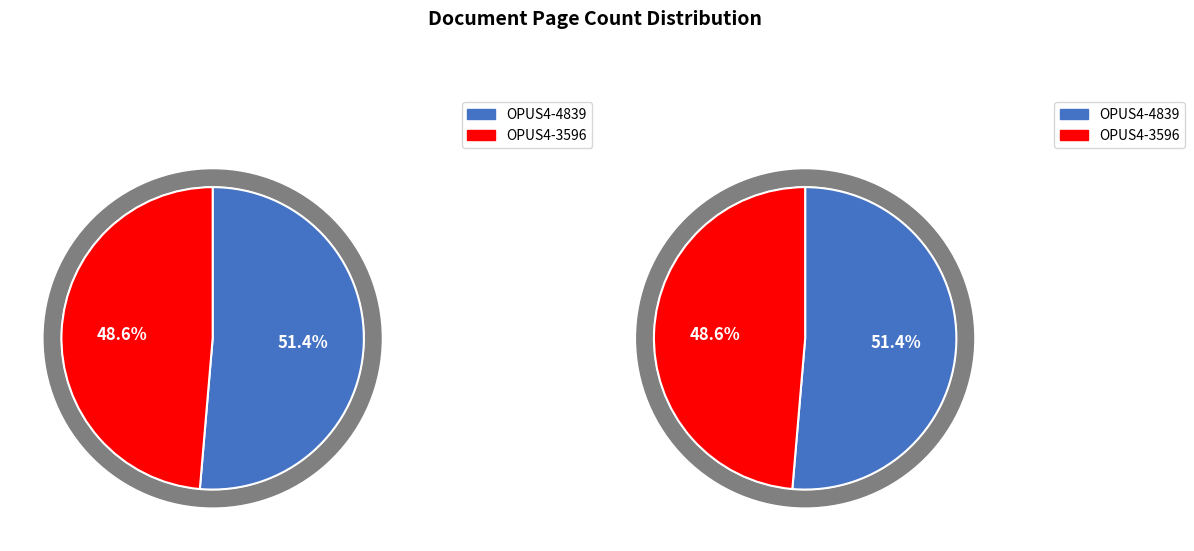

The OPUS4-4839 slice represents 51% of the pie. True or false?

True